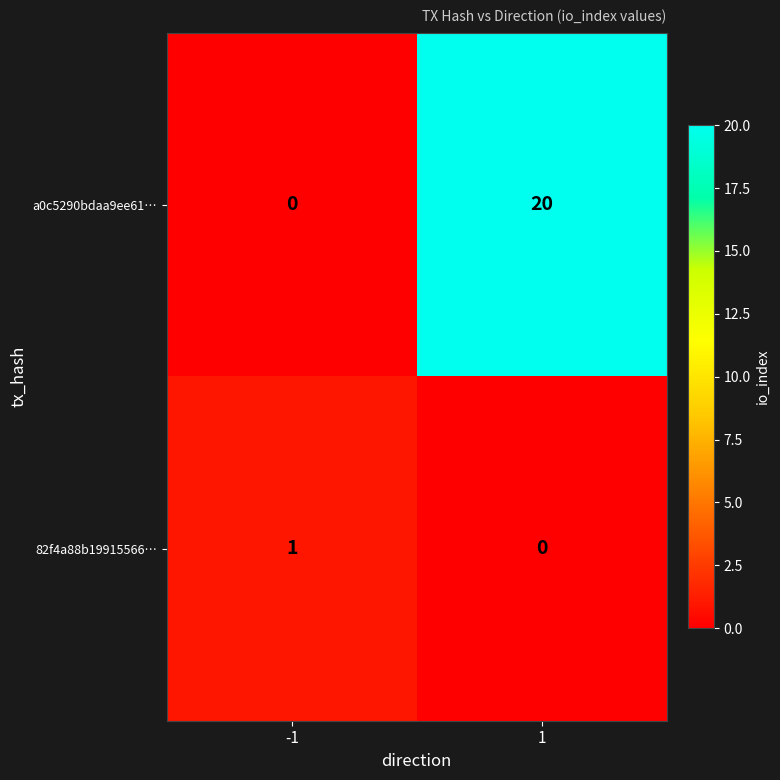

Which series has the largest range (max minus min)?

a0c5290bdaa9ee61…